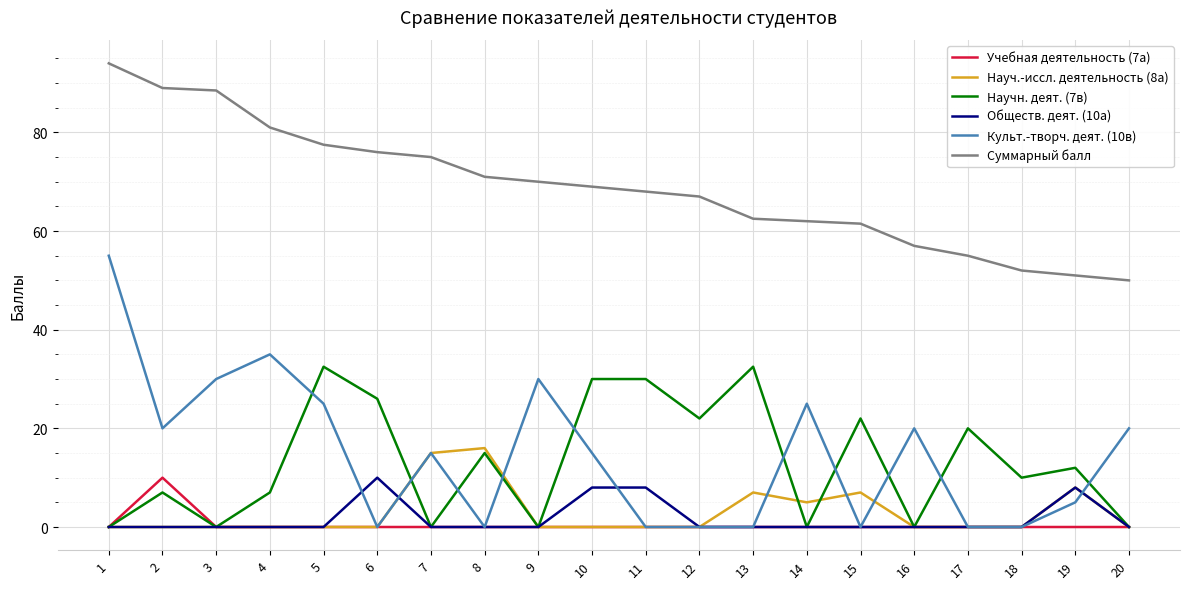

What is the total value across all series at 7?

105.0